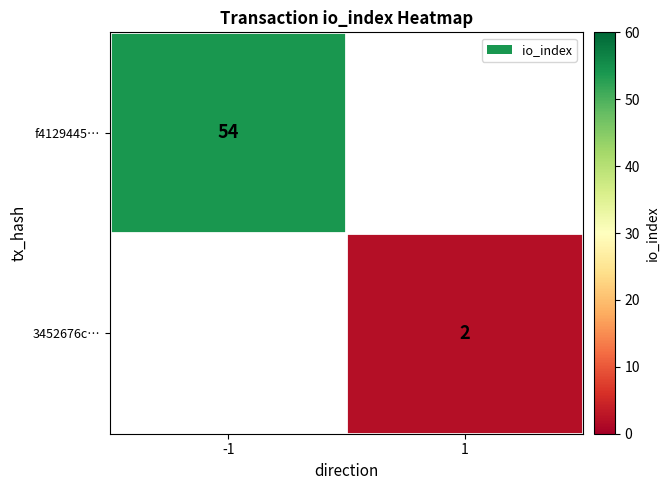

The 3452676c… series shows 2 at 1. True or false?

True